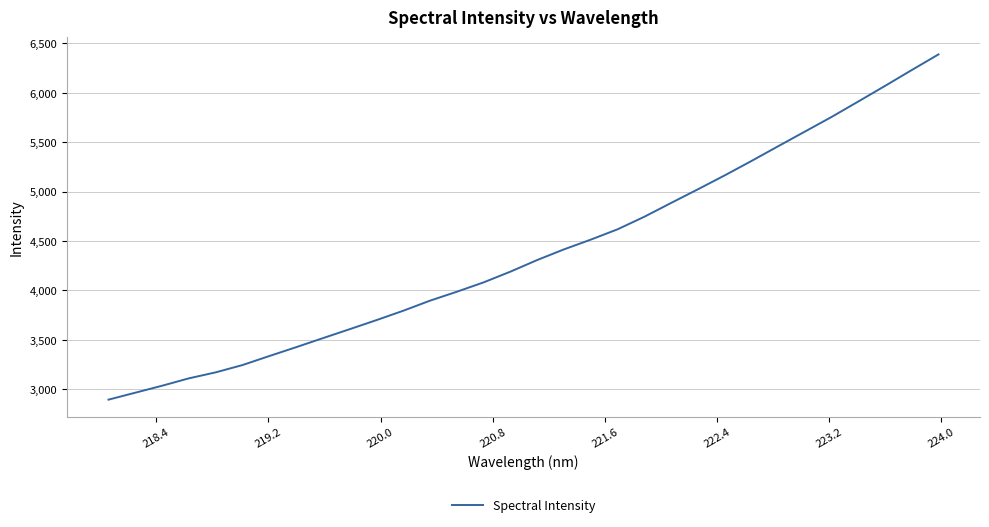

Does the chart display data point markers on the line(s)?

No